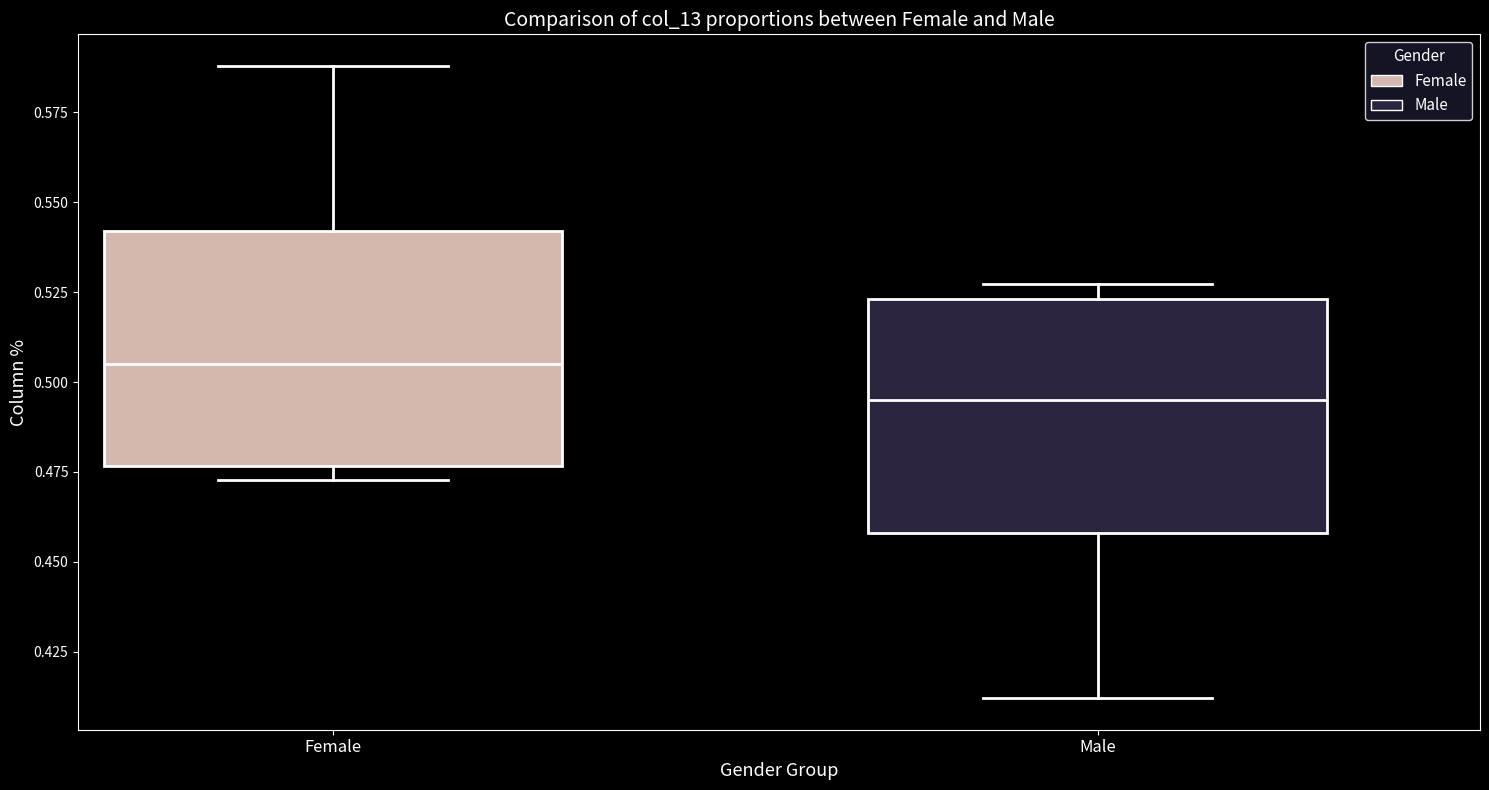

Reading left to right, read every box against the y-axis: the position of its median line, the range the box covers, and the ends of its whiskers. The values are not printed on the chart, so give them approximately, as read against the axis.

Female: median 0.505, box 0.475 to 0.540, whiskers 0.475 (just below the box's lower edge) to 0.590
Male: median 0.495, box 0.460 to 0.525, whiskers 0.410 to 0.525 (just above the box's upper edge)